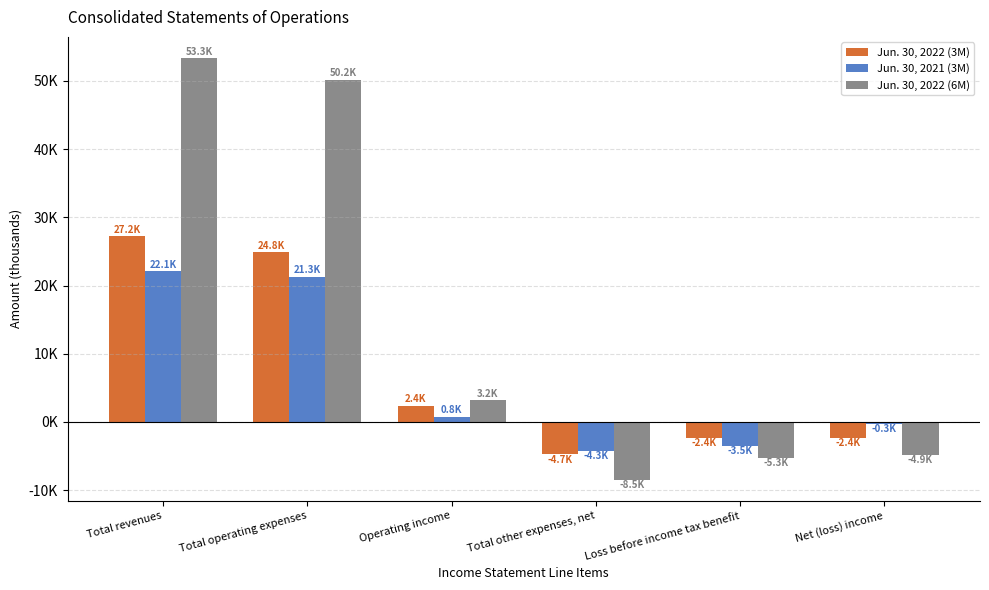

At which label does Jun. 30, 2022 (6M) reach its minimum?

Total other expenses, net